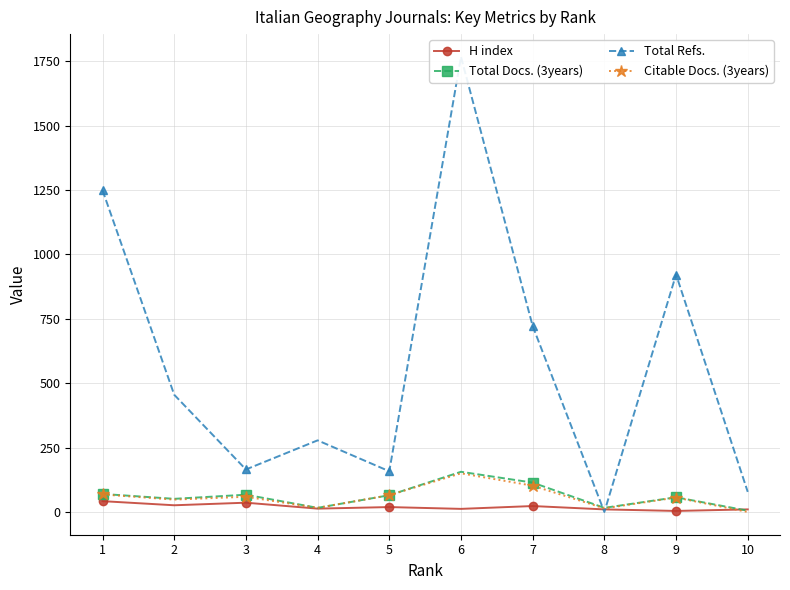

Which series has the widest spread of values?

Total Refs.